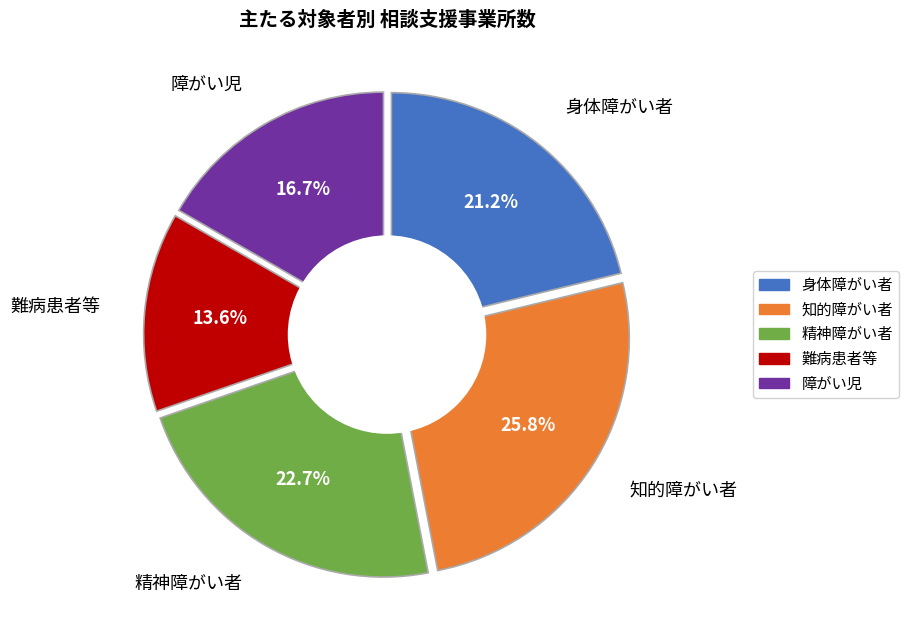

How many slices are in this pie chart?

5